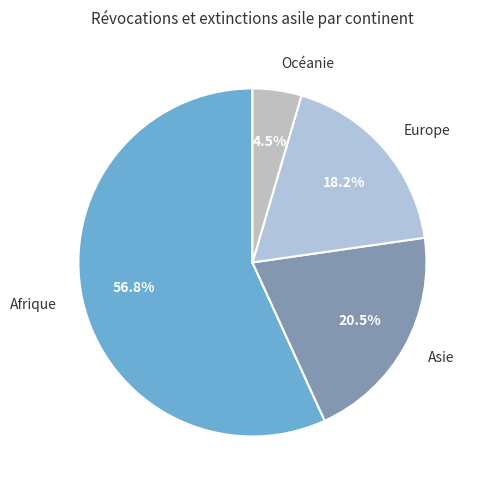

To the nearest percent, what is the average slice percentage?

25%